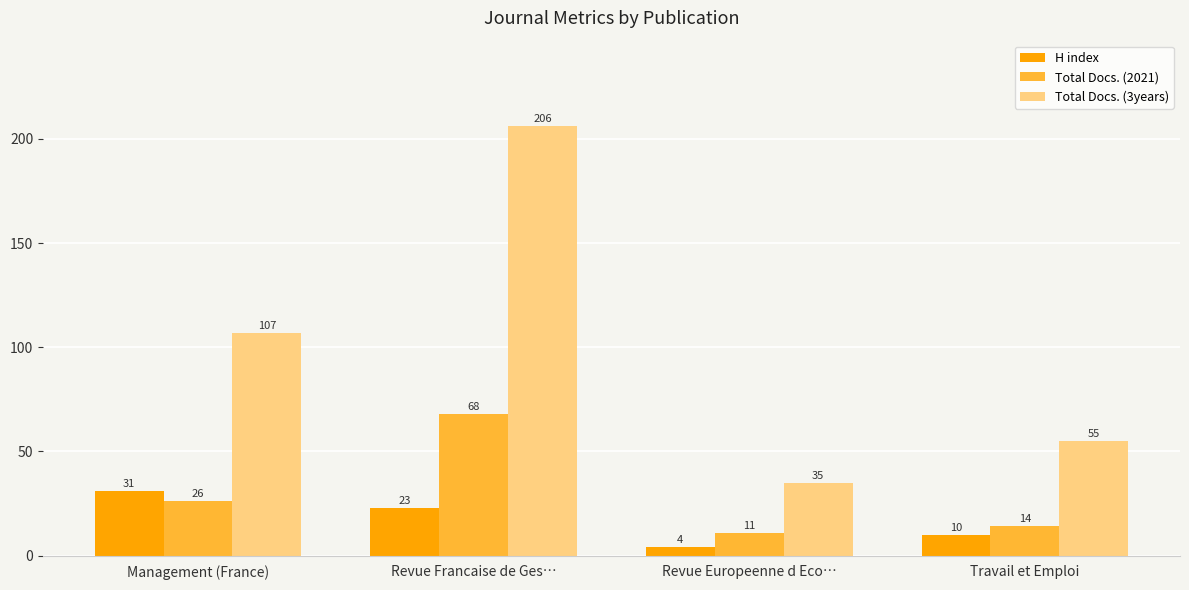

Rank the series by their average value, from lowest to highest.

H index, Total Docs. (2021), Total Docs. (3years)